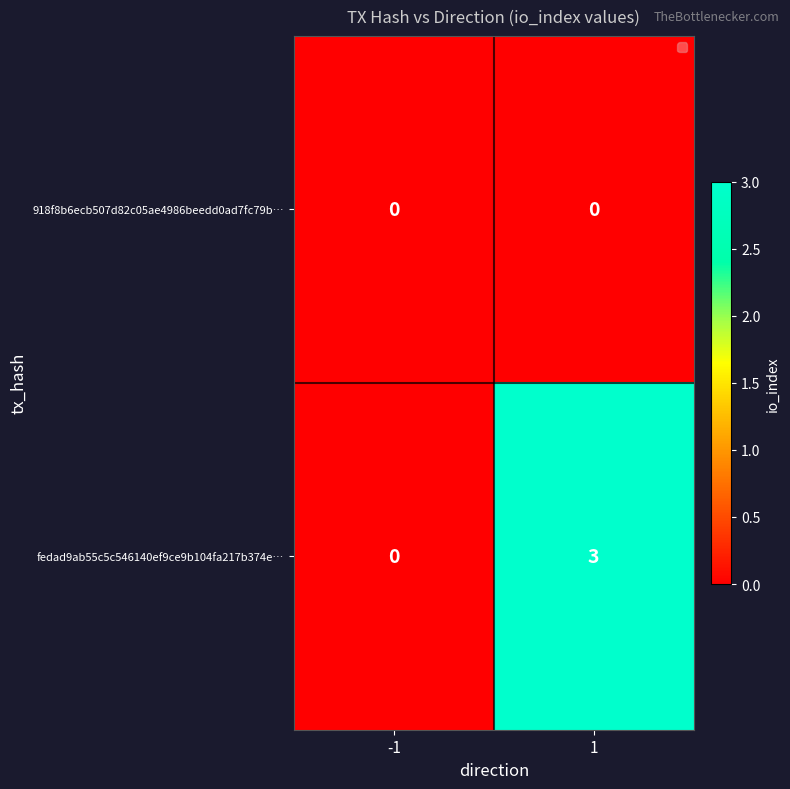

List the series in order of their overall mean, highest first.

fedad9ab55c5c546140ef9ce9b104fa217b374e…, 918f8b6ecb507d82c05ae4986beedd0ad7fc79b…